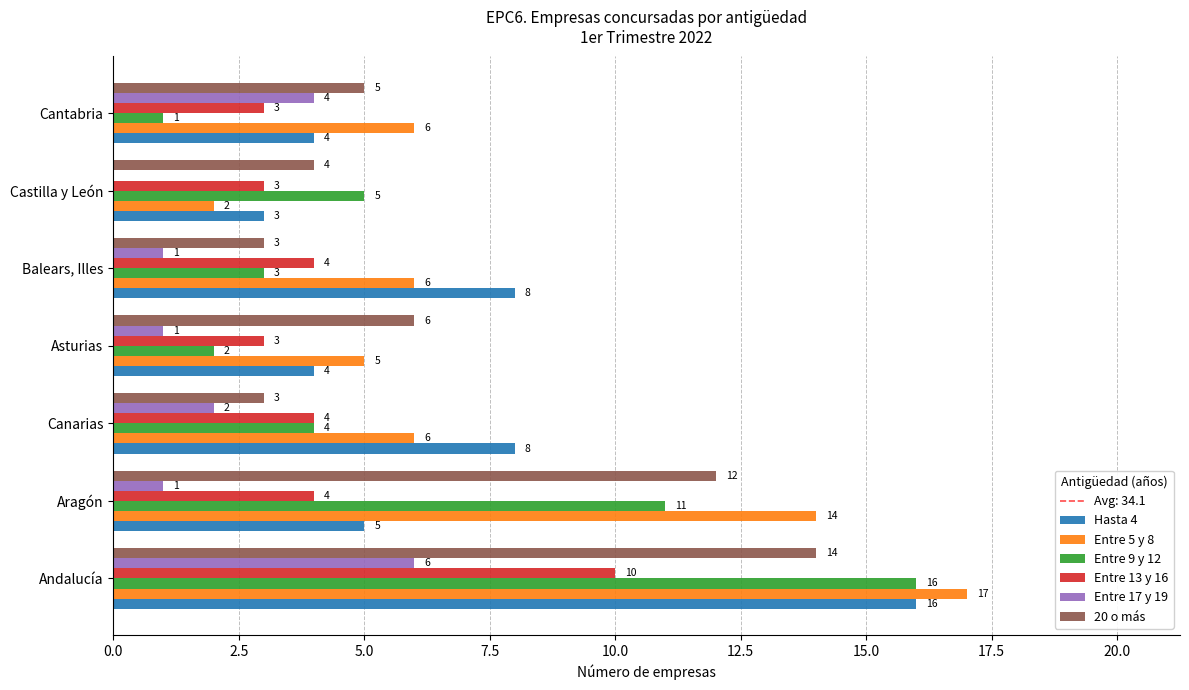

Is it true that Hasta 4 equals 3 at Aragón?

False